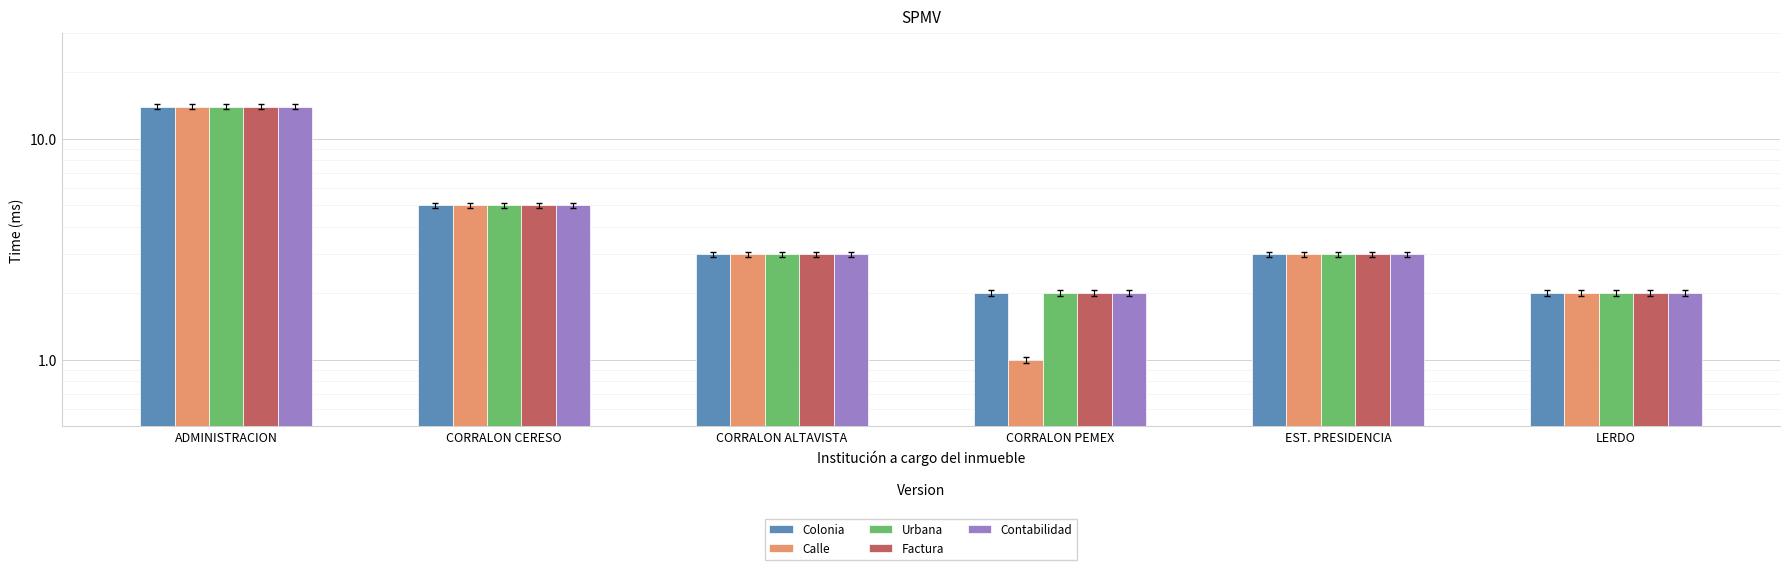

The Colonia series shows 2 at LERDO. True or false?

True